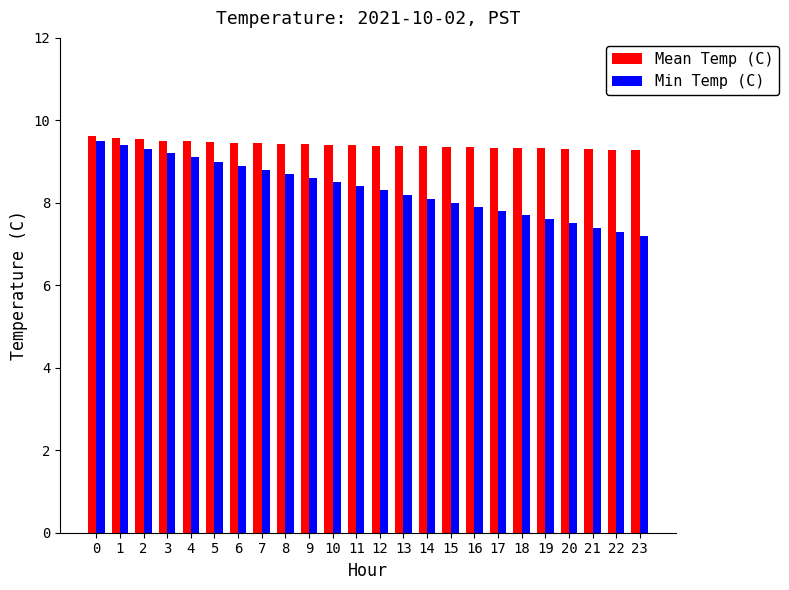

What is the highest value of the Min Temp (C) series?

9.5